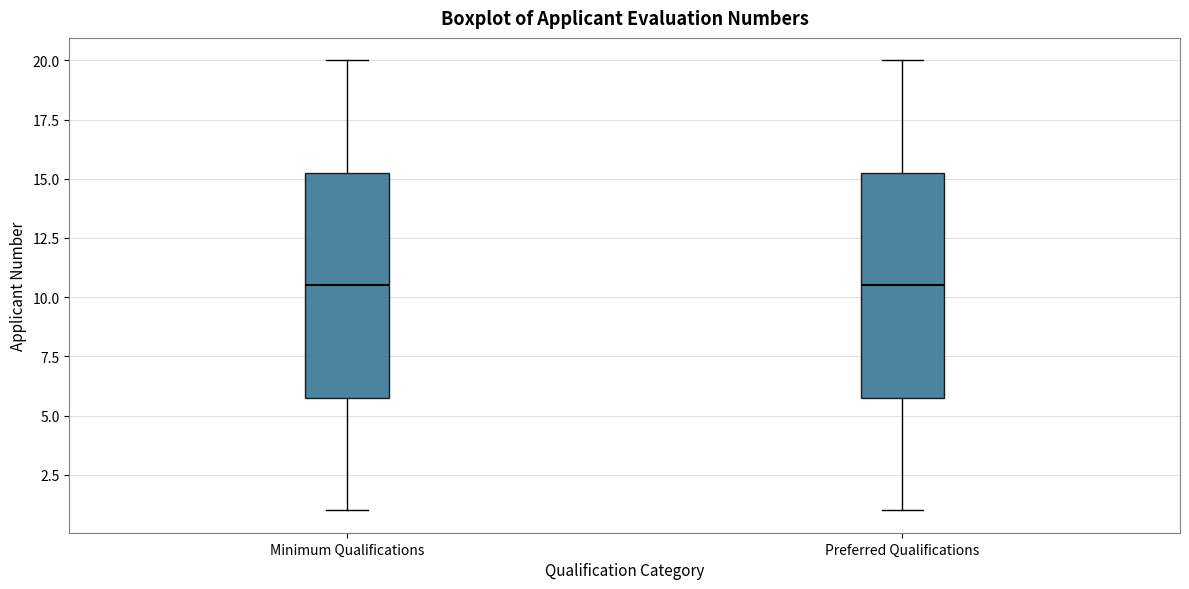

Where is the upper edge of the box for Preferred Qualifications on the y-axis? The values are not printed on the chart, so give them approximately, as read against the axis.

15.5